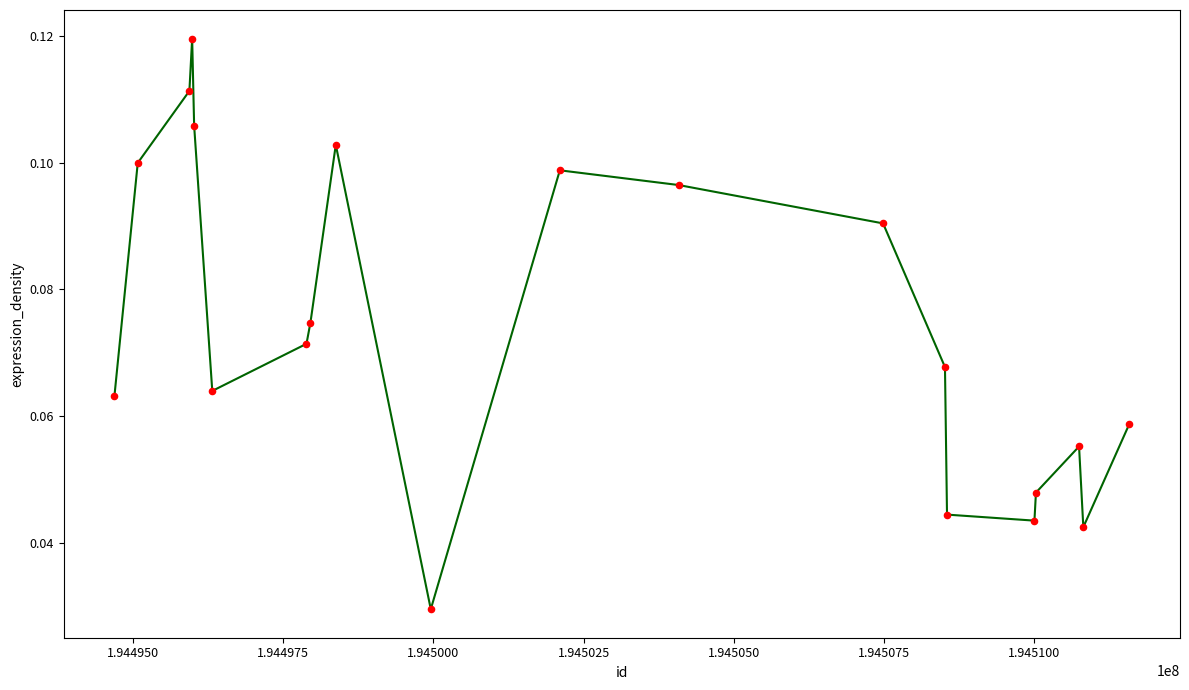

How many lines are shown in the chart?

1